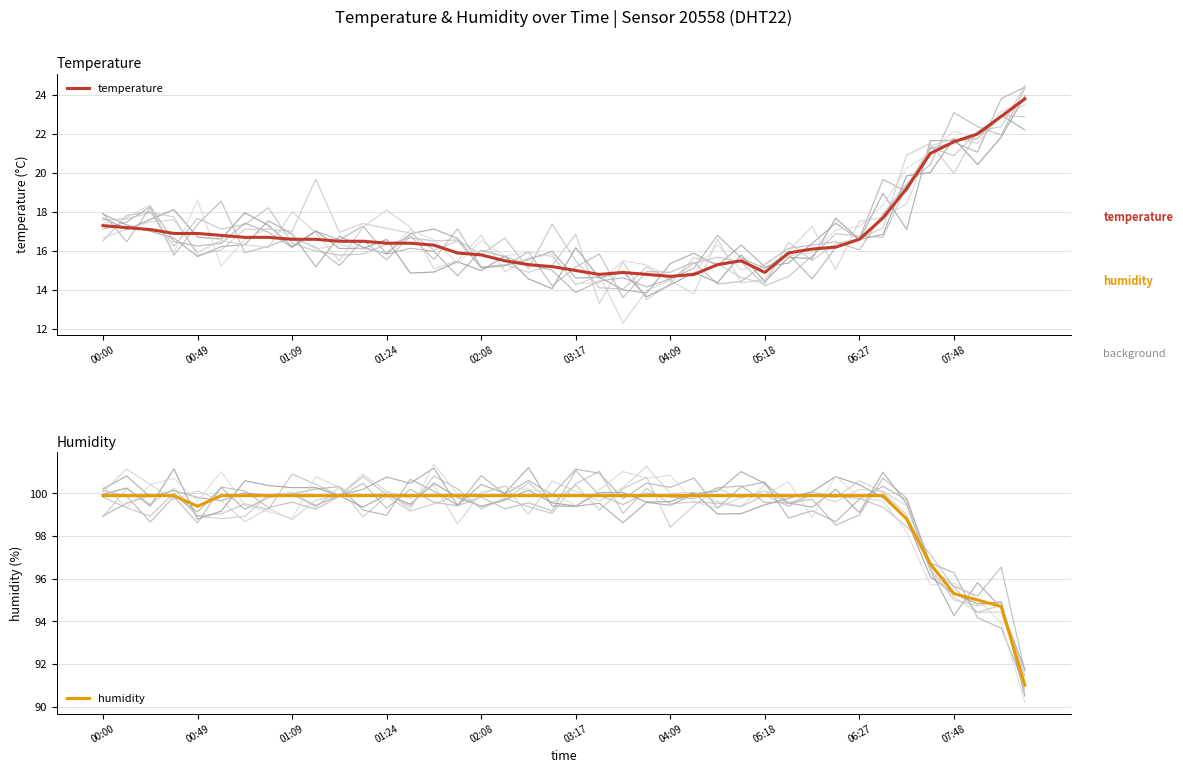

In humidity, how many points are lower than both neighbors (excluding endpoints)?

1